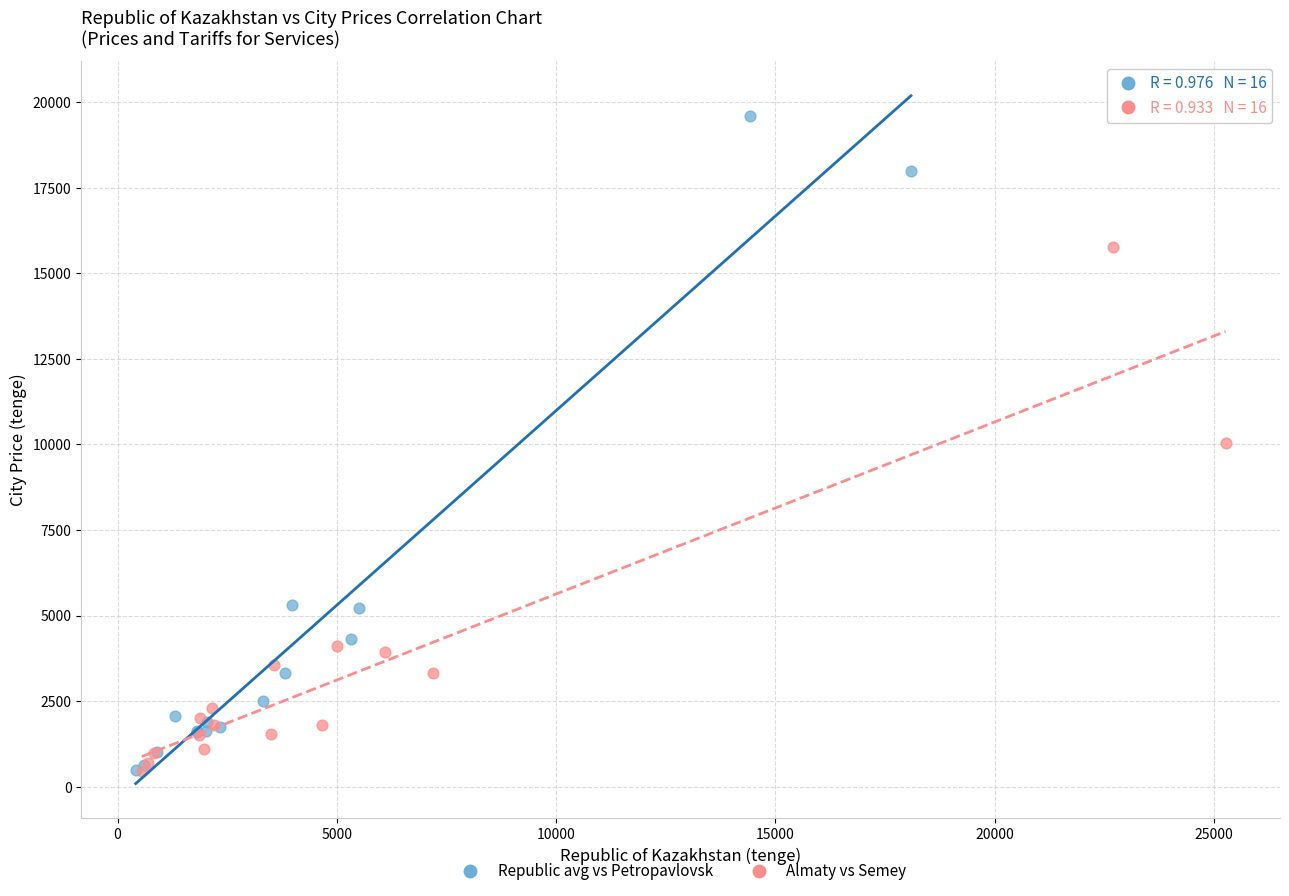

Which series has the widest spread of Y values?

Republic avg vs Petropavlovsk